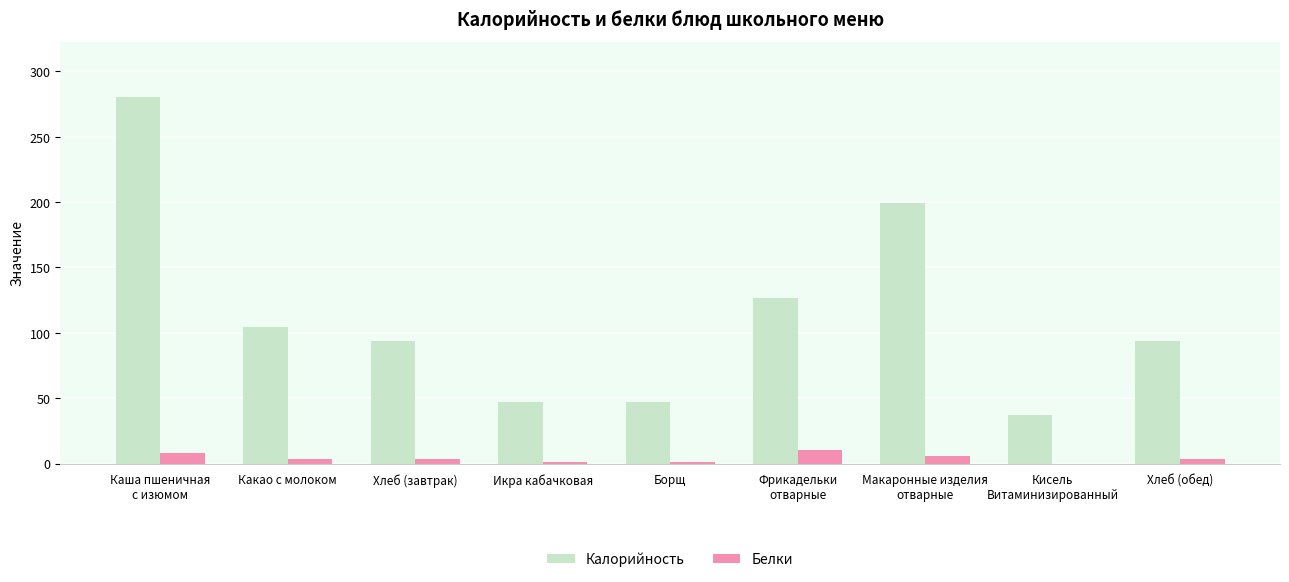

Read the Белки value at Борщ.

1.5